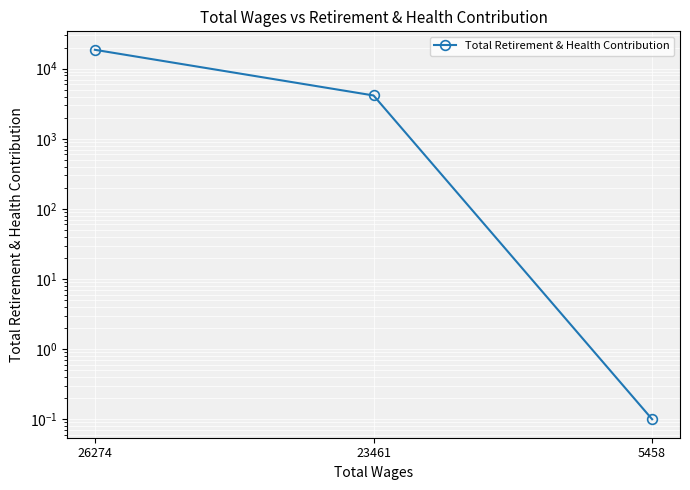

What is the value of the 3rd point from the left?

0.1